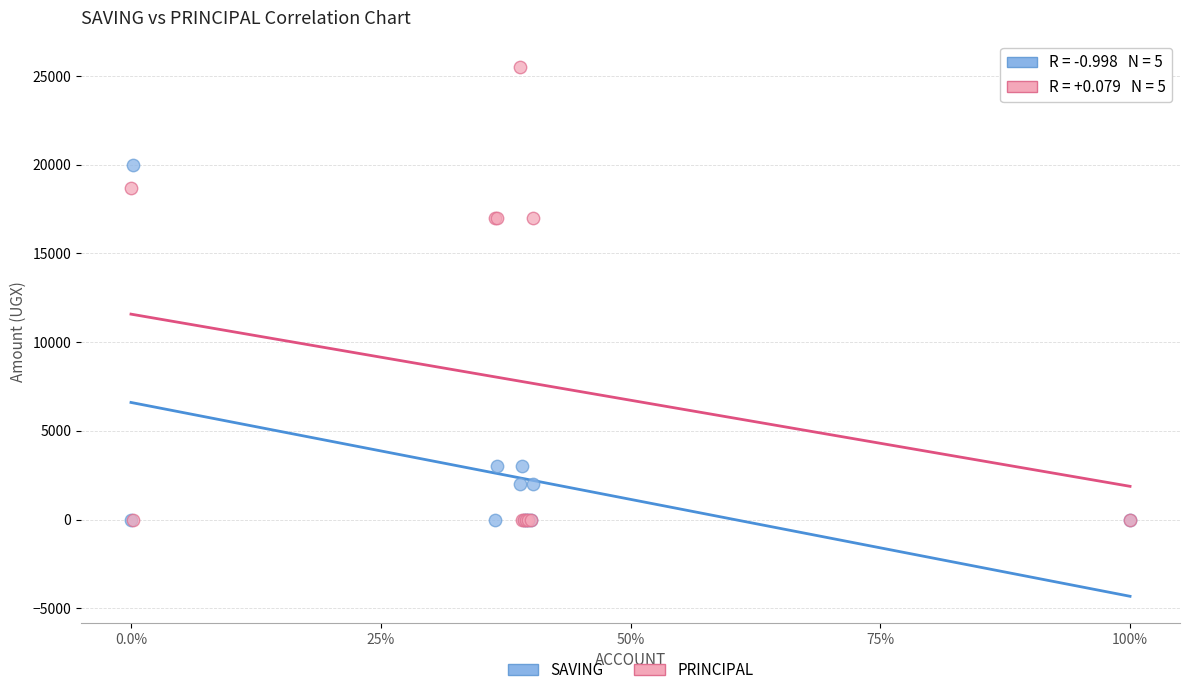

Which series has the widest spread of Y values?

PRINCIPAL